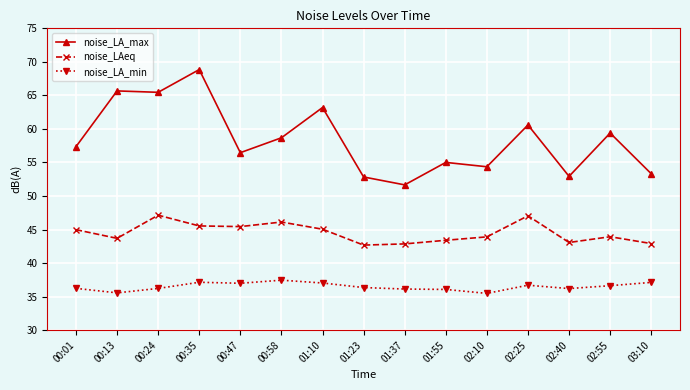

Rank the series by their average value, from highest to lowest.

noise_LA_max, noise_LAeq, noise_LA_min